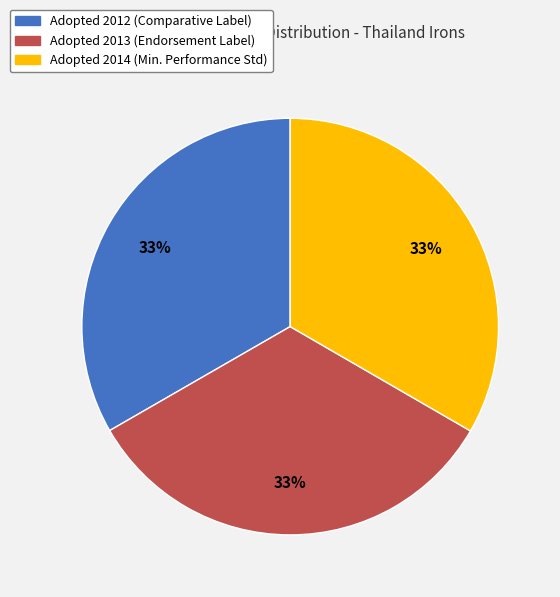

Does any single category account for the majority?

No